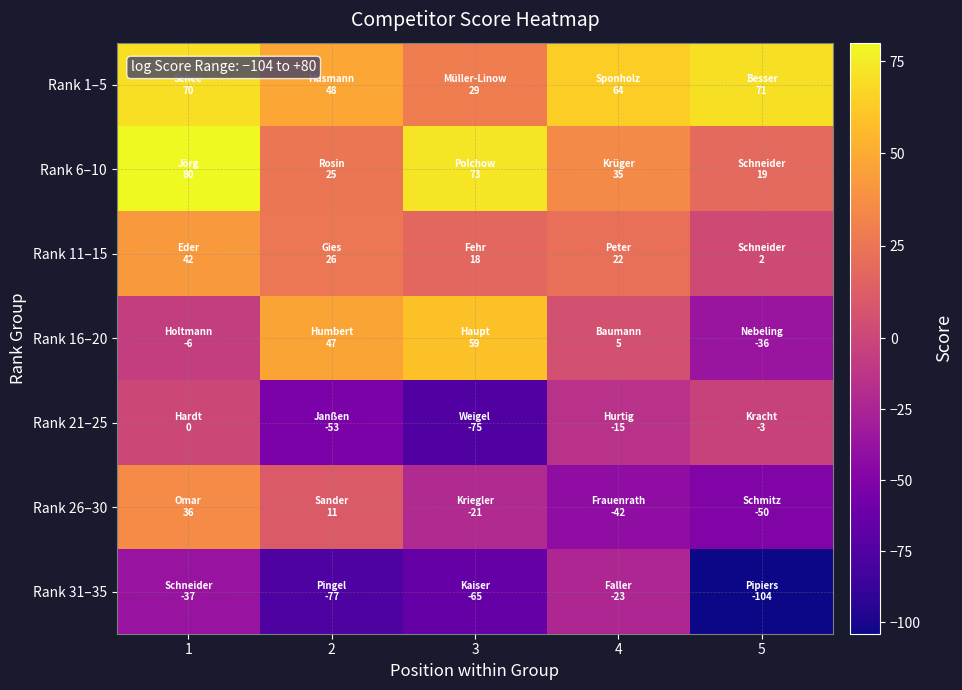

What is the total value across all series at 5?

-101